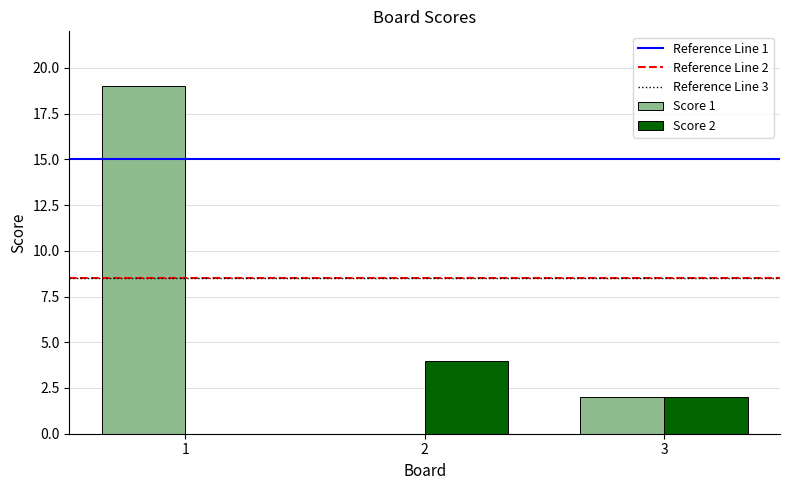

Is the value of Score 1 at 1 greater than the value of Score 2 at 2?

Yes